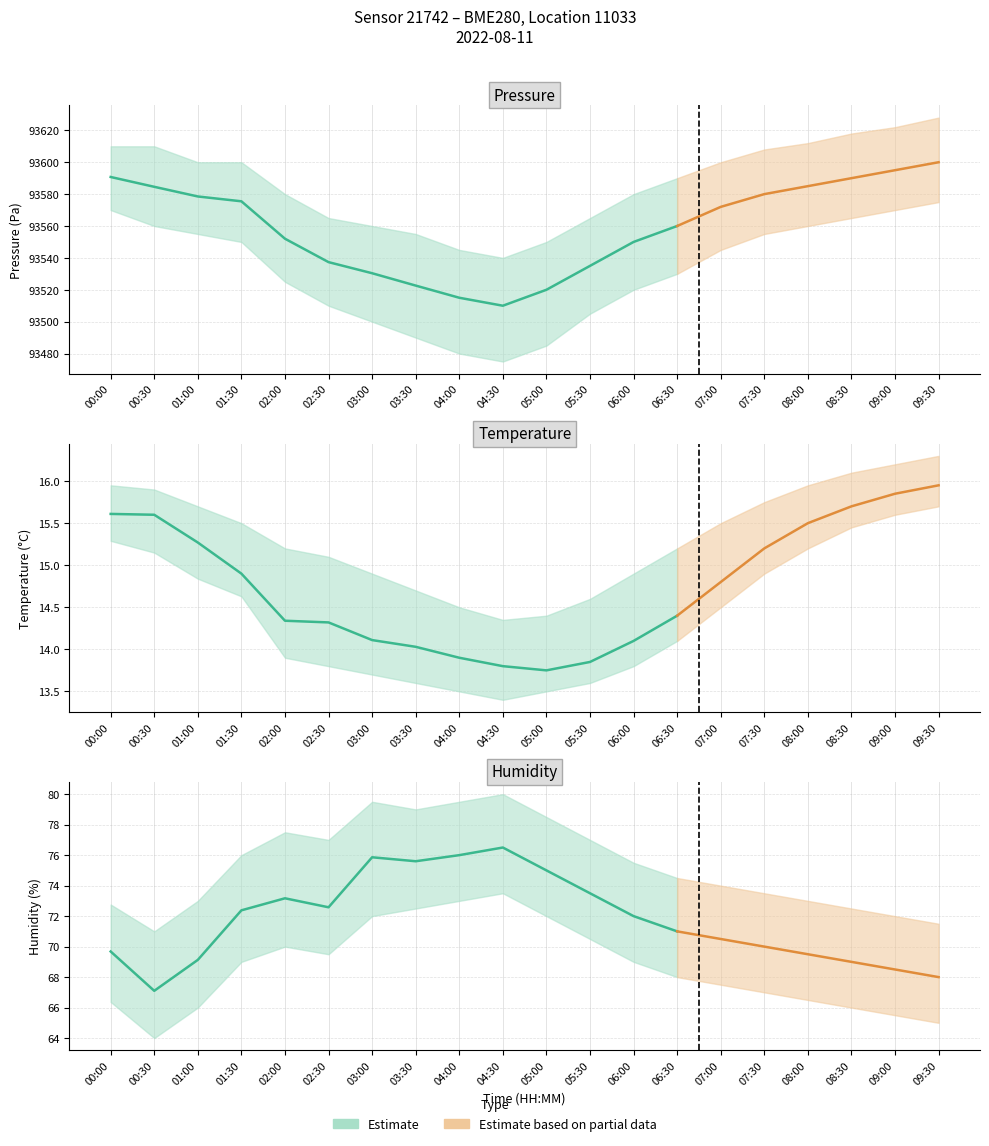

What is the difference between the pressure values at 07:30 and 01:30?

4.5